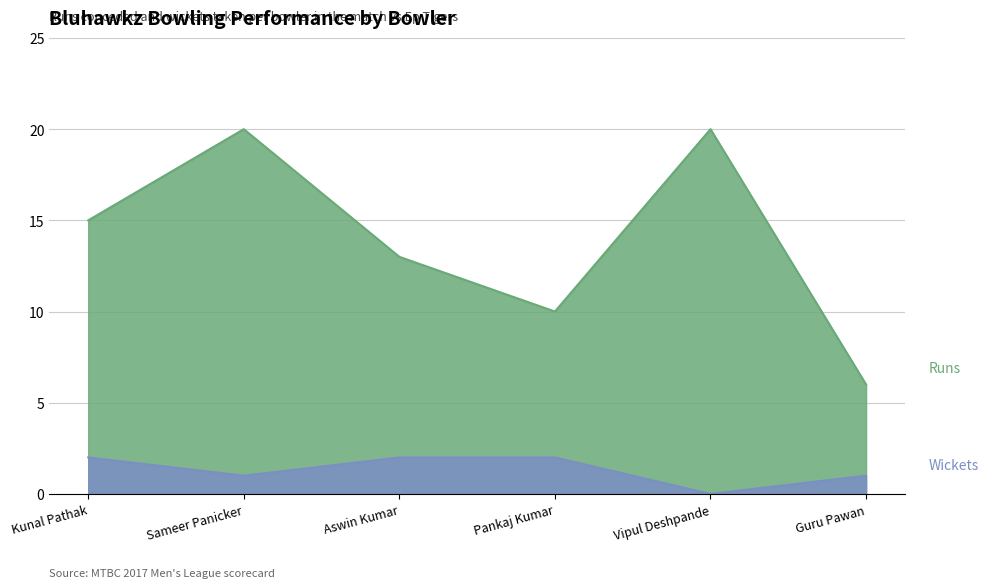

True or false: Wickets and Runs intersect in this chart.

False